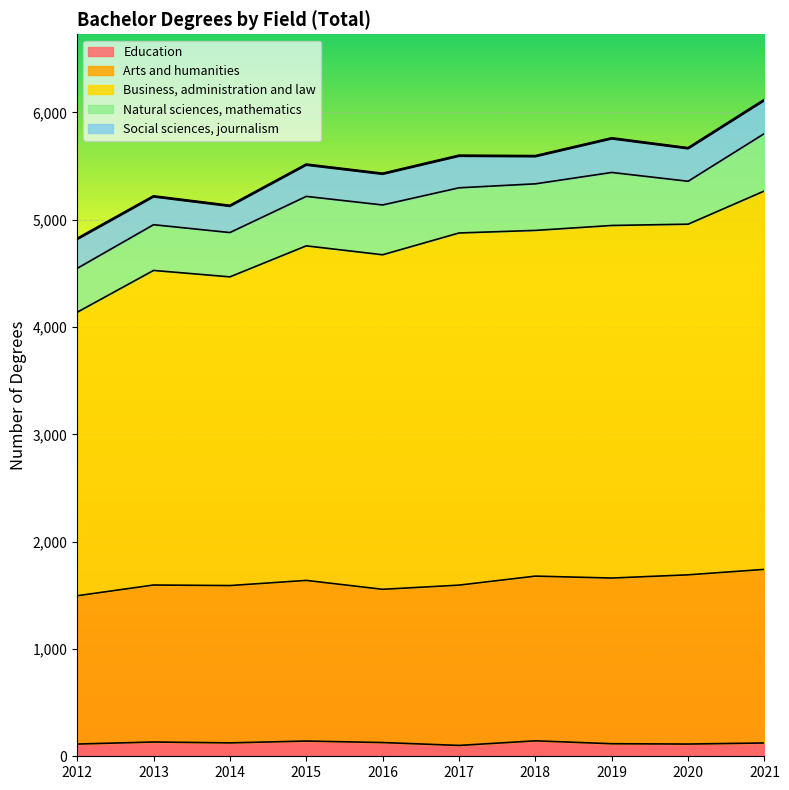

The Education series shows 114 at 2012. True or false?

True